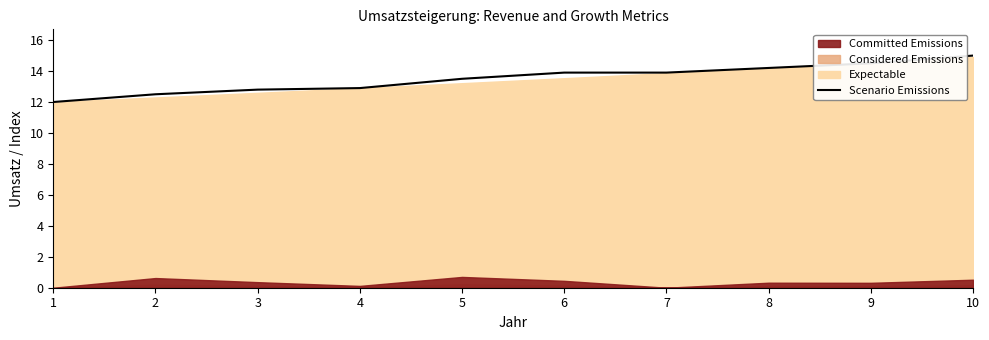

The Scenario Emissions series shows 3.4 at 3. True or false?

False